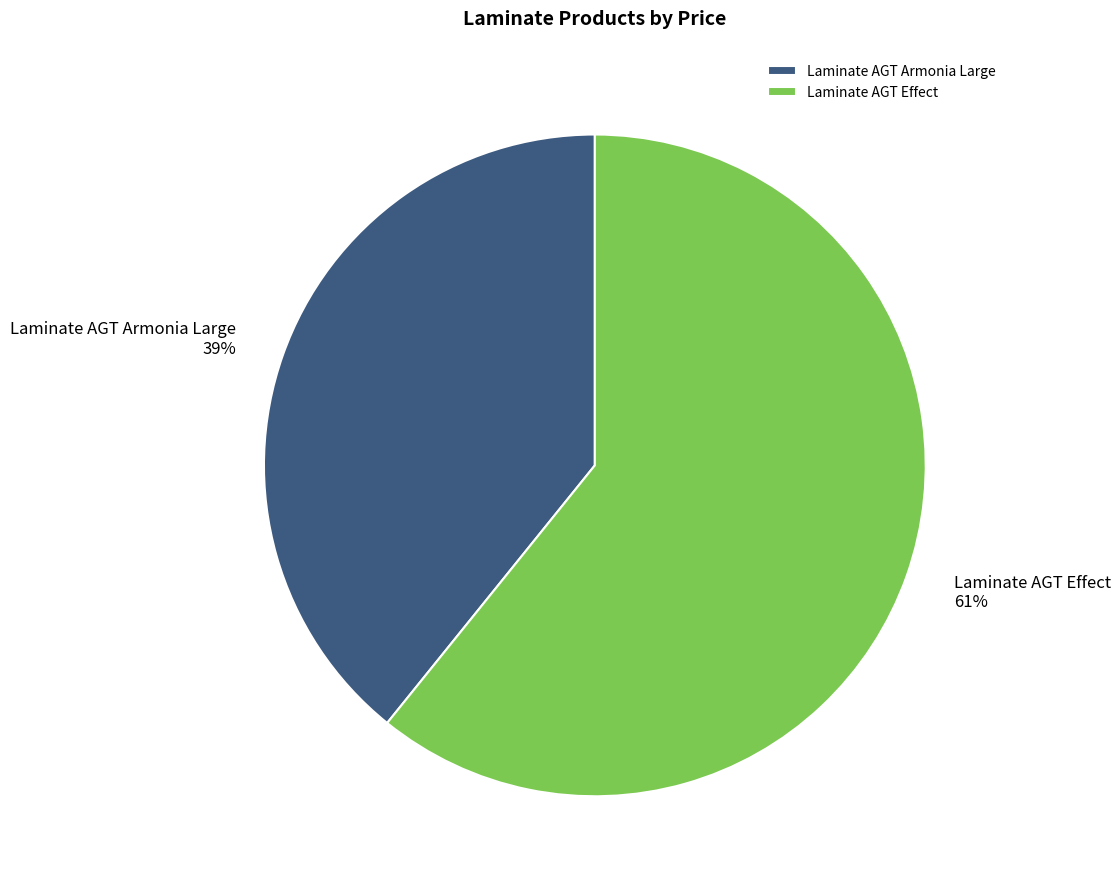

To the nearest percent, what portion does Laminate AGT Armonia Large represent?

39%